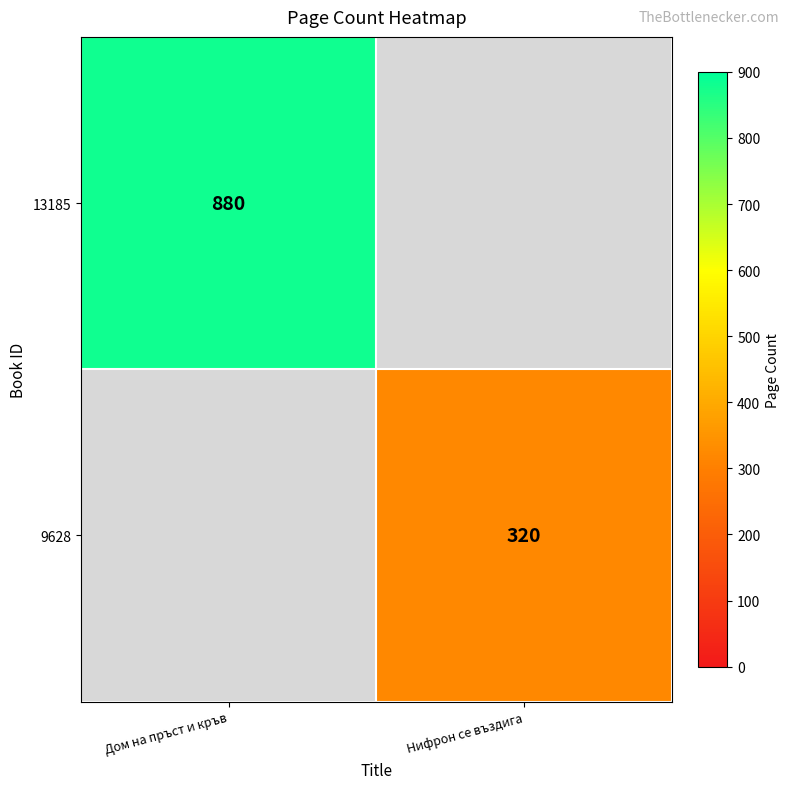

Is it true that 9628 equals 485 at Нифрон се въздига?

False